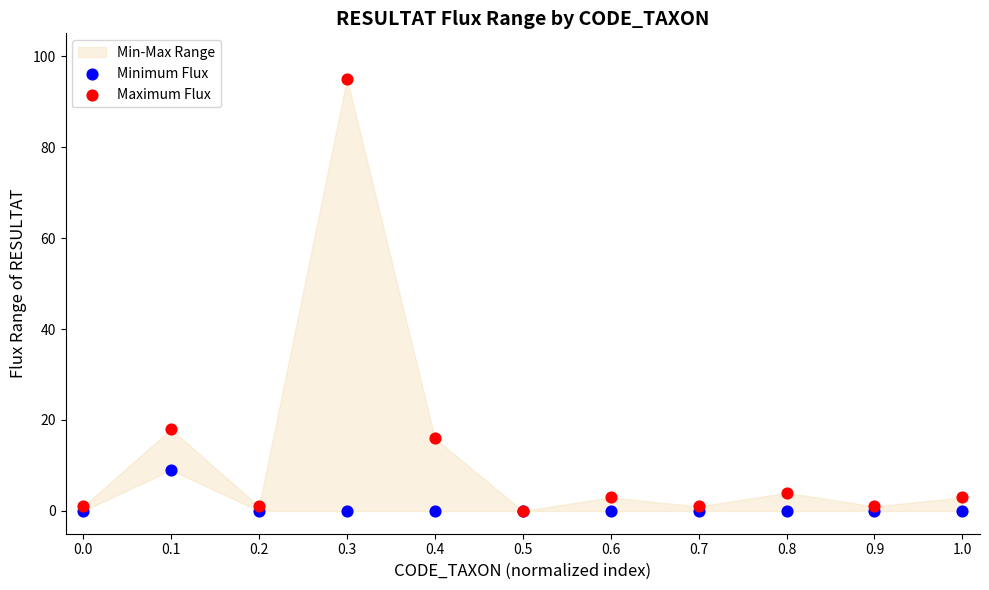

Across all series, what Y value is closest to 47?

18